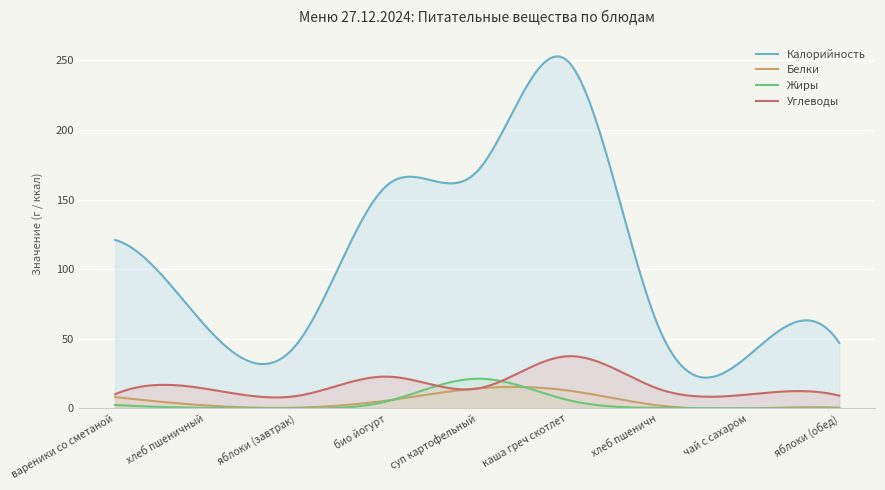

True or false: Белки and Углеводы intersect in this chart.

True